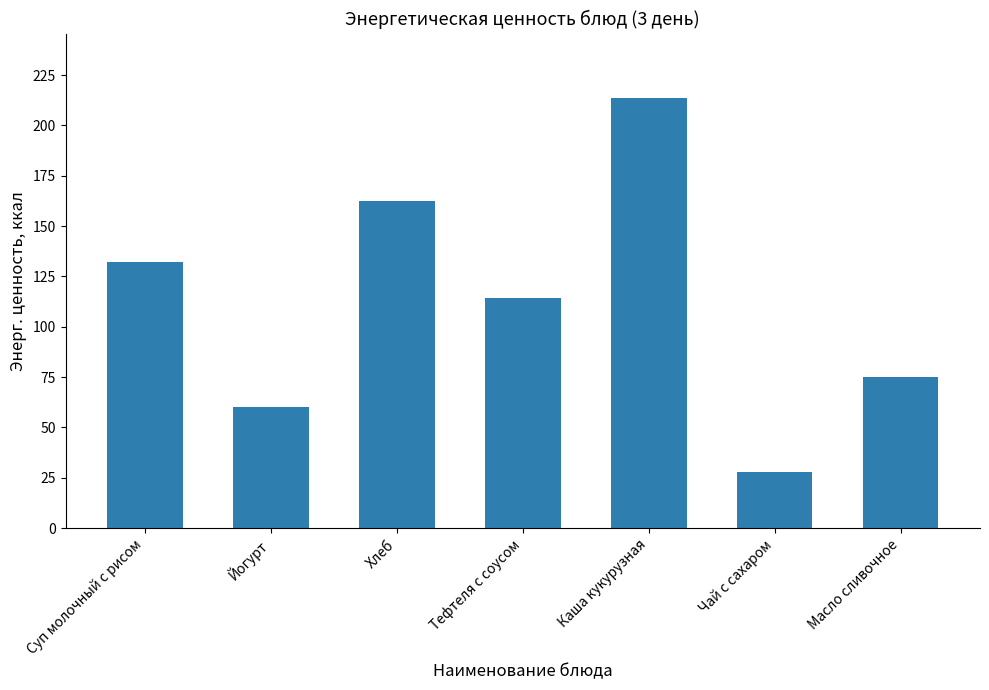

What is the average value?

112.2